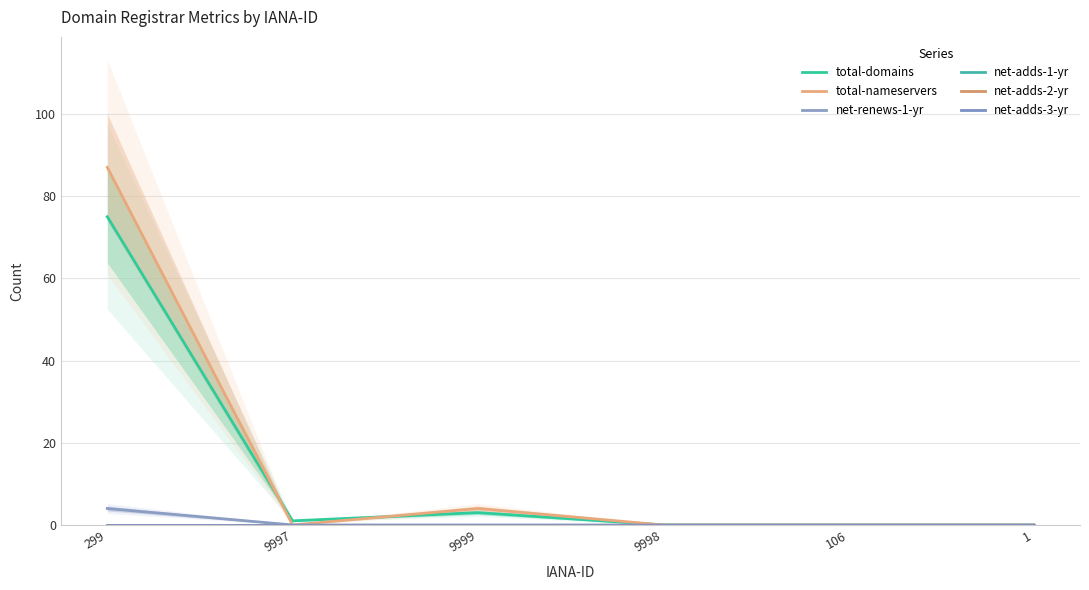

True or false: total-domains and net-adds-3-yr cross at least once.

False